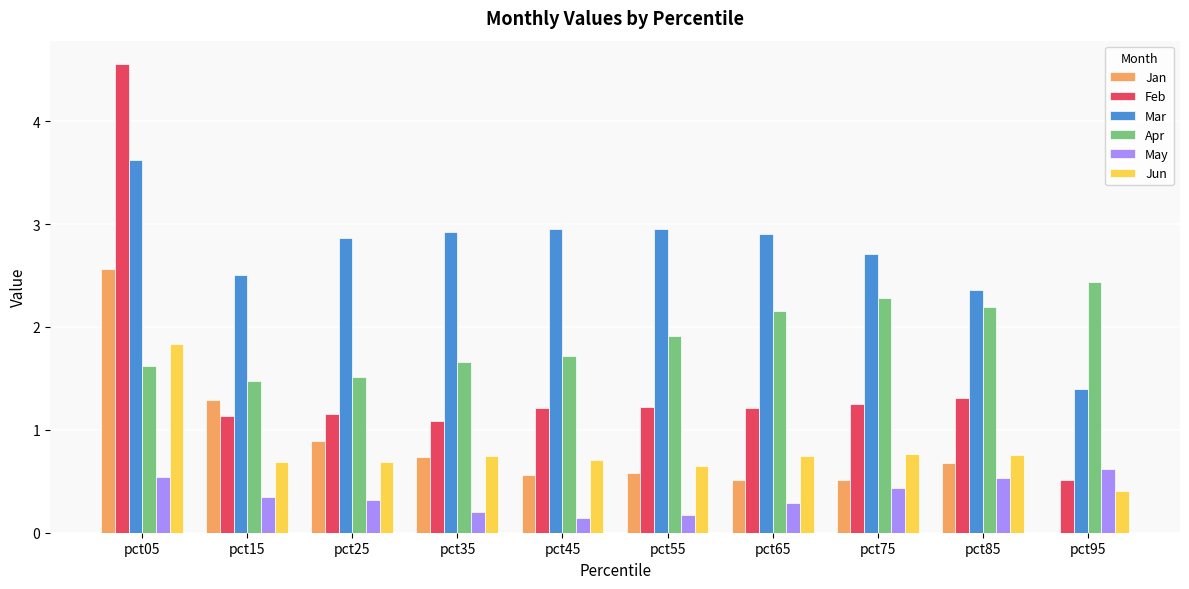

At which label does Mar reach its peak?

pct05